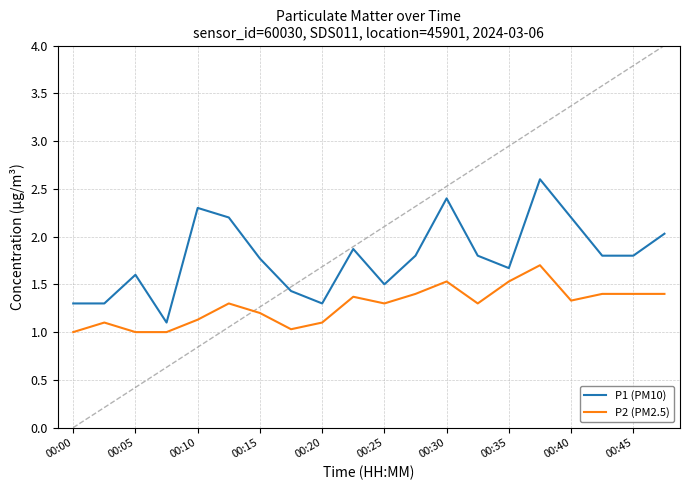

What is the maximum value for P1 (PM10)?

2.6